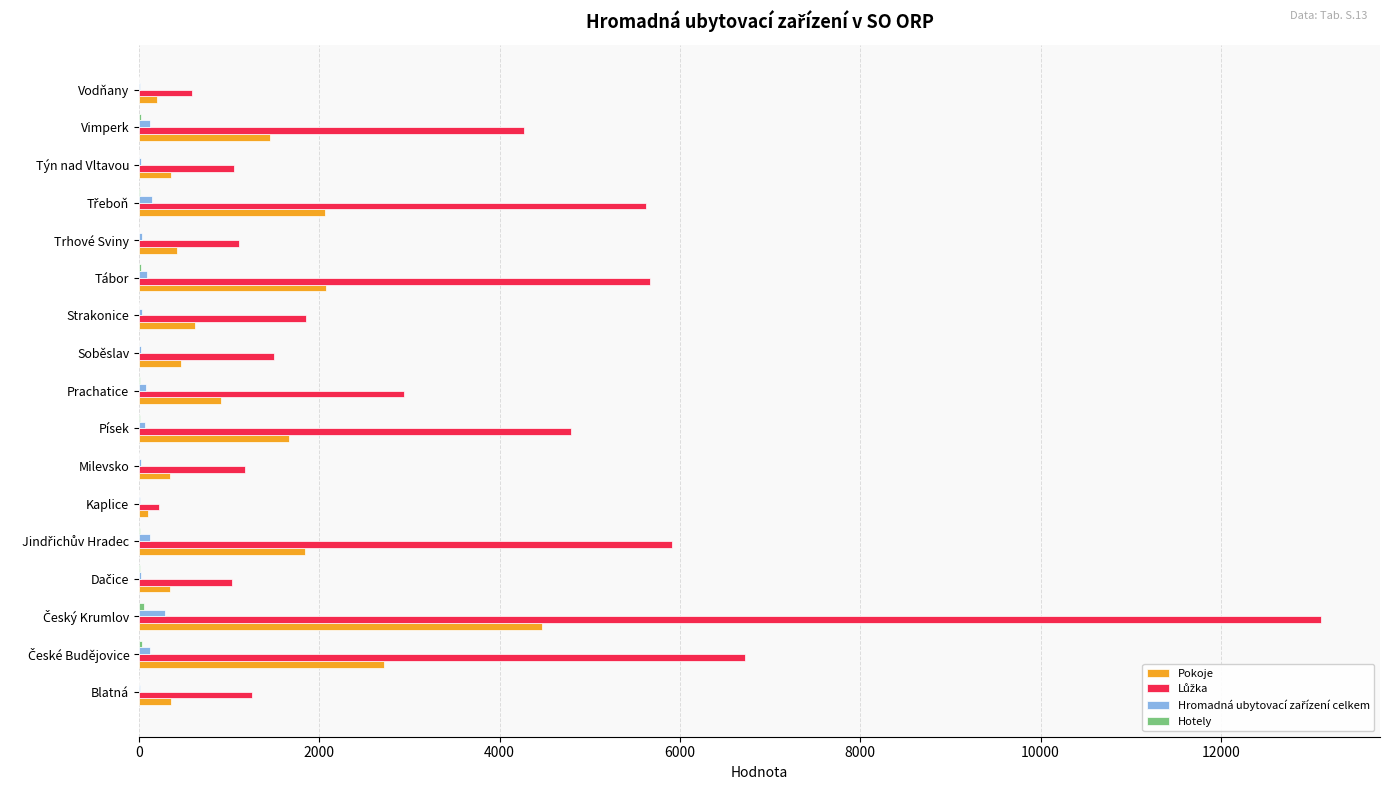

Is it true that Pokoje equals 1364 at Prachatice?

False